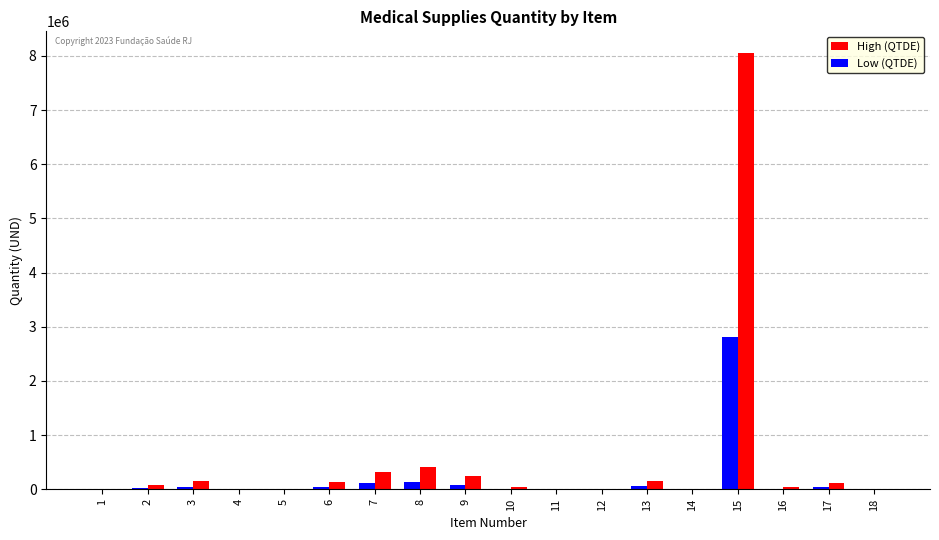

What is the sum of all High (QTDE) values?

9785603.0